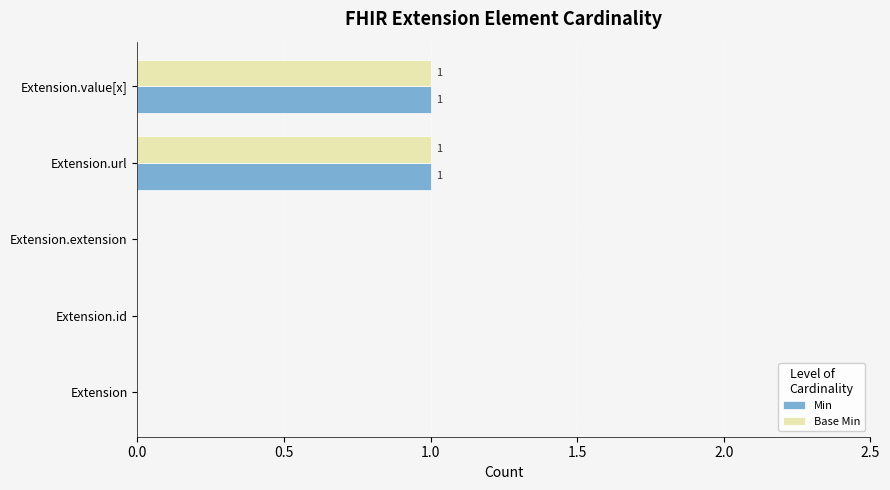

Is the value of Min at Extension.value[x] greater than the value of Base Min at Extension.id?

Yes